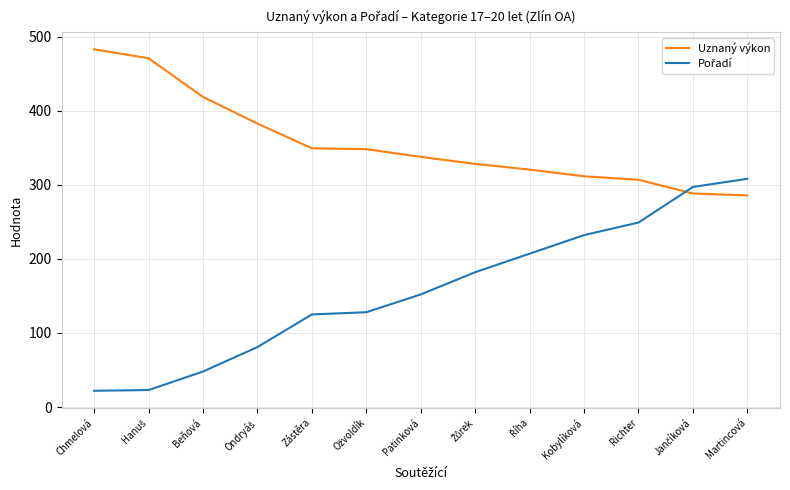

What is the maximum value shown in the chart?

482.7